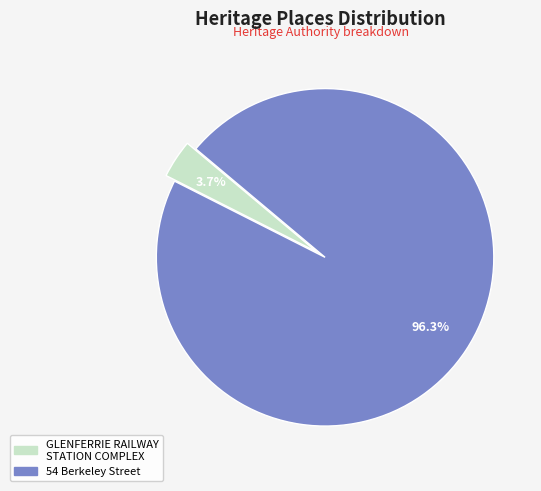

What is the majority slice?

54 Berkeley Street